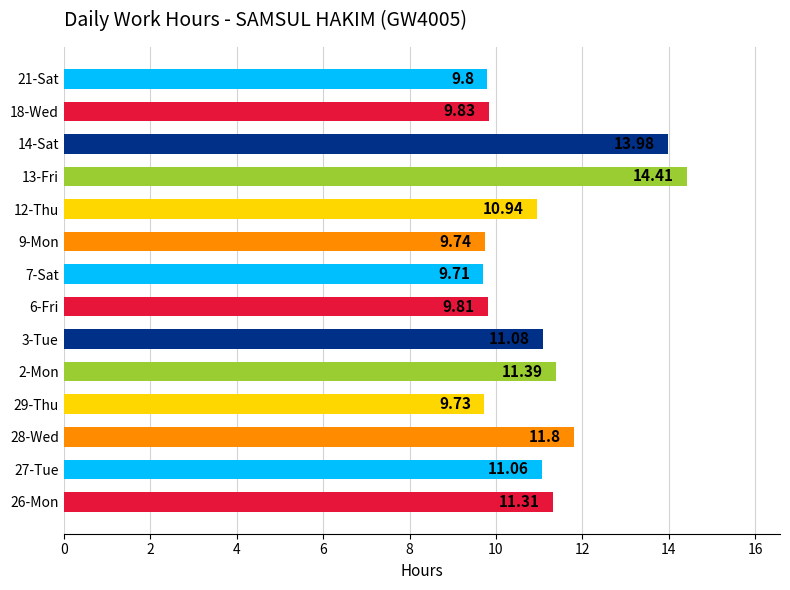

Which category has the highest value across all series?

13-Fri